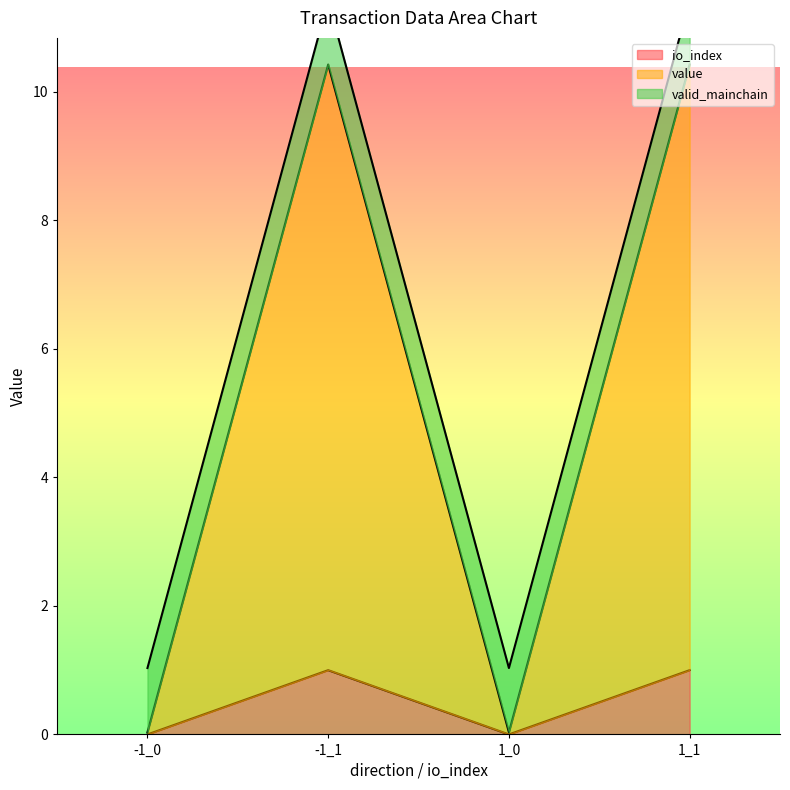

The value series shows 0.0 at -1_0. True or false?

True